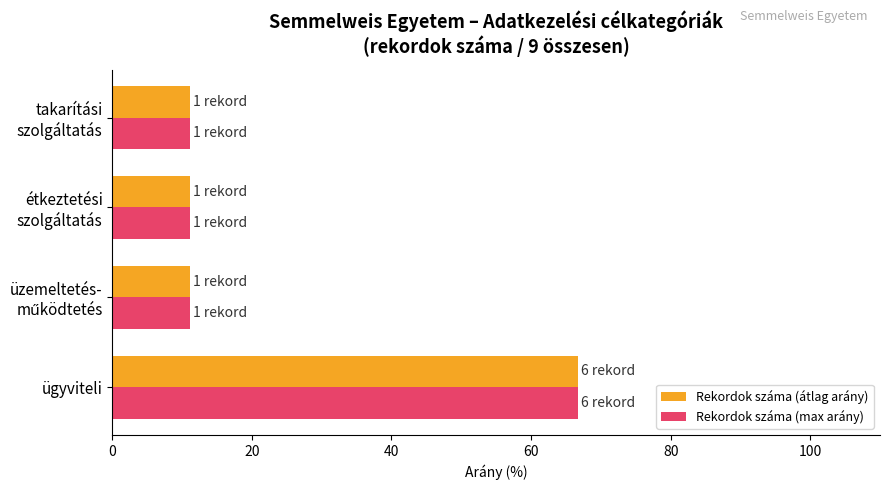

The Rekordok száma (átlag arány) series shows 66.7 at ügyviteli. True or false?

True